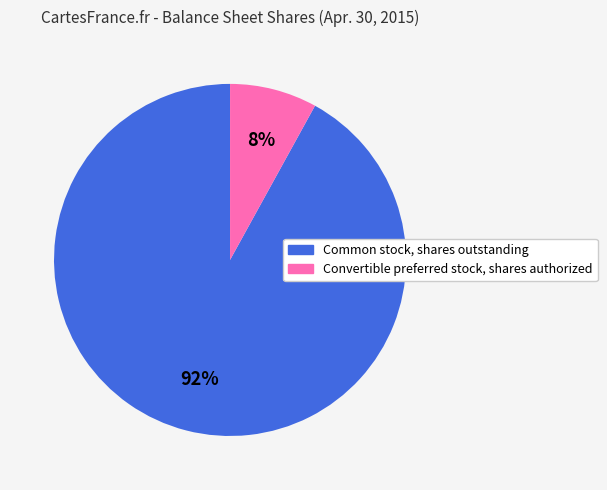

Which category accounts for the majority?

Common stock, shares outstanding